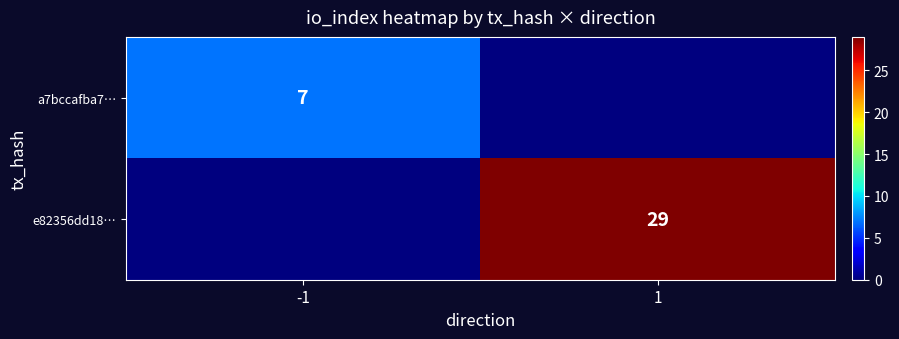

Between 1 and -1, which is larger?

-1